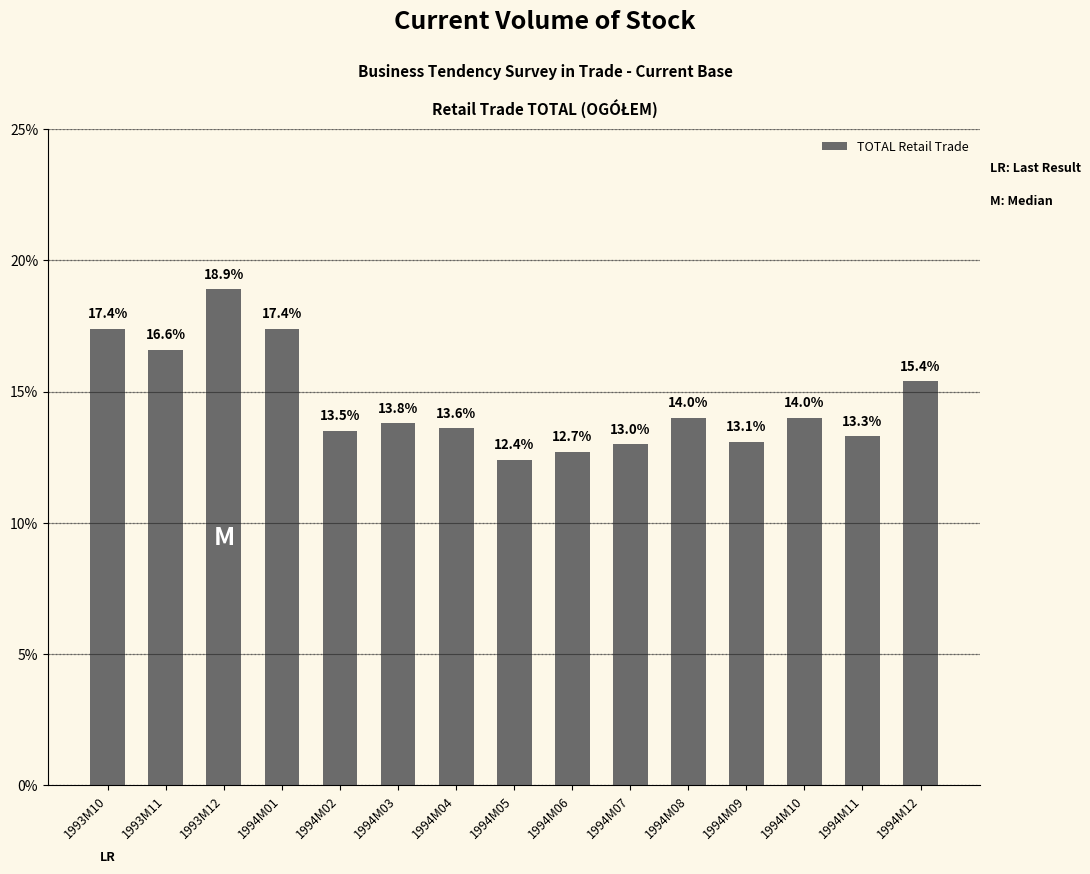

What position from the right is 1993M12?

13